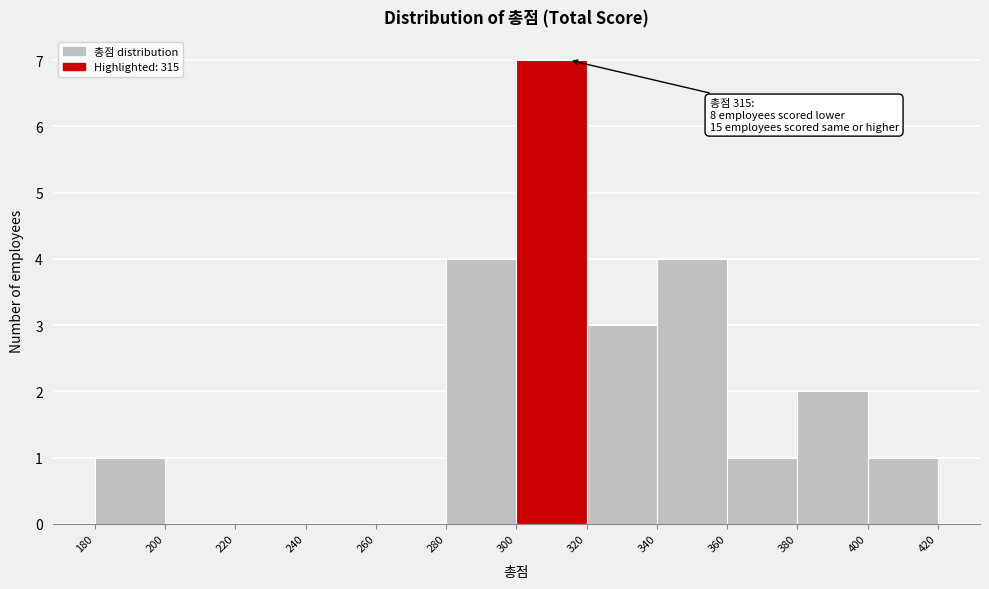

Which range on the x-axis has the tallest bar?

300 to 320